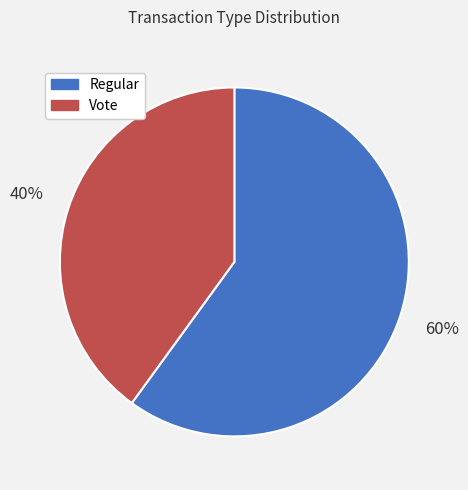

To the nearest percent, what portion does Vote represent?

40%